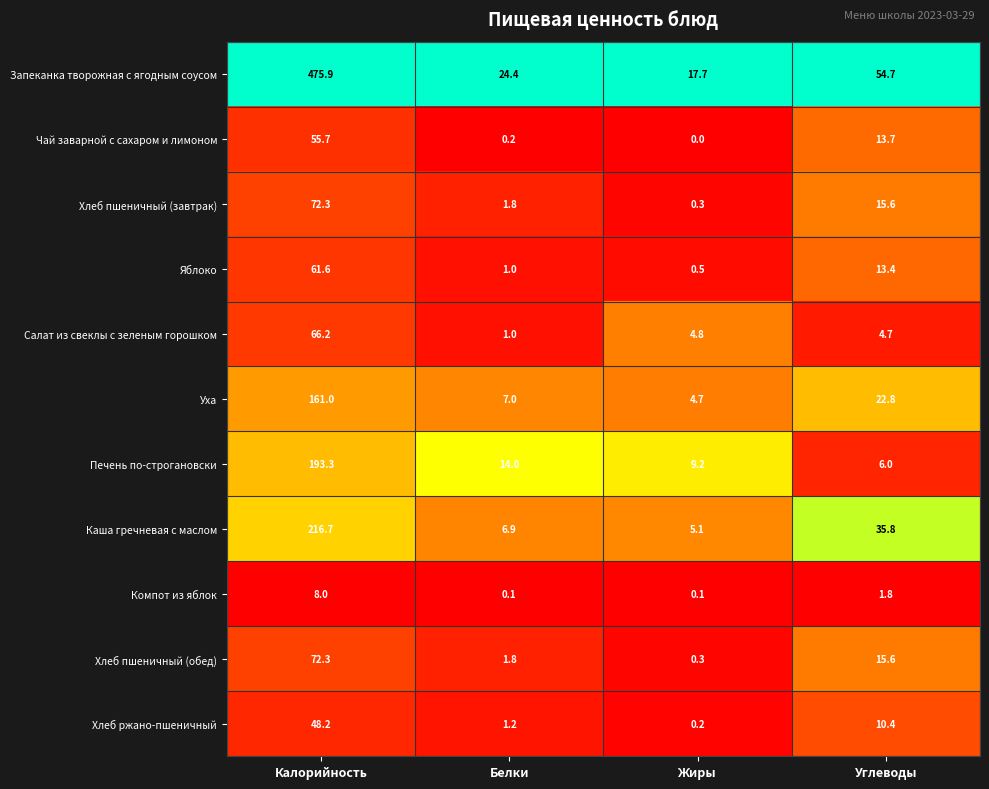

Read the Салат из свеклы с зеленым горошком value at Калорийность.

66.2